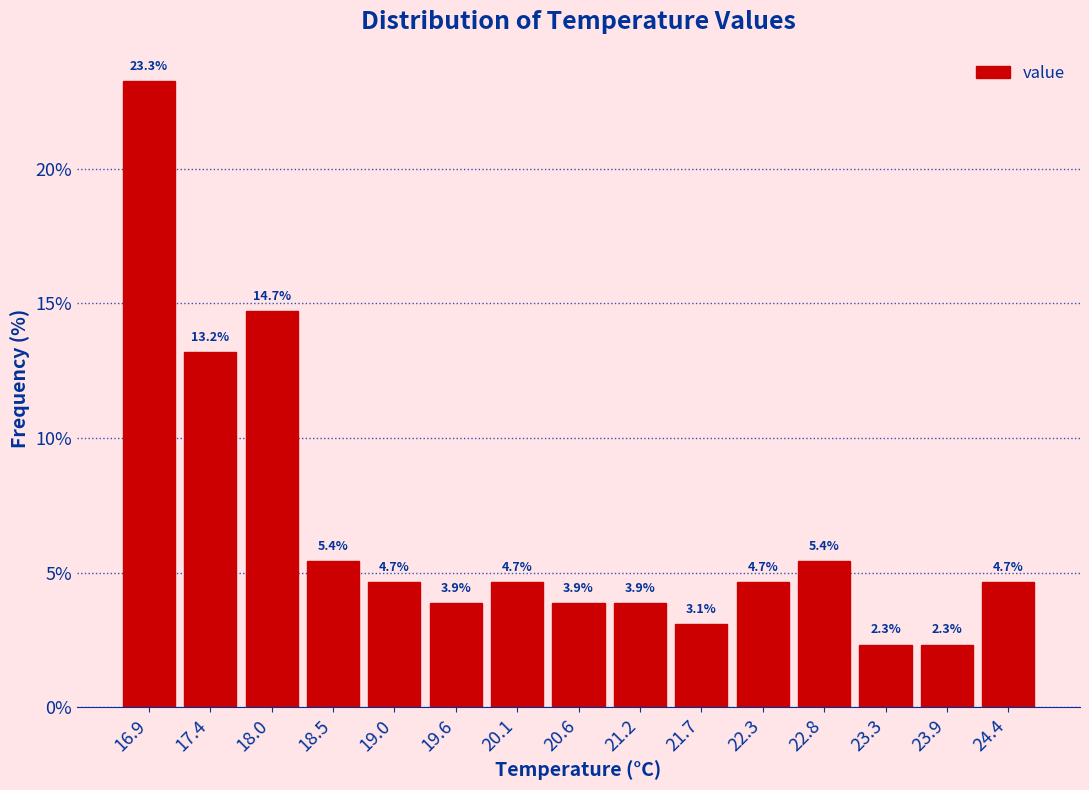

What is the height of the bar covering 17.68 to 18.22 on the x-axis? The bar edges are not printed on the chart, so give them approximately, as read against the axis.

14.7